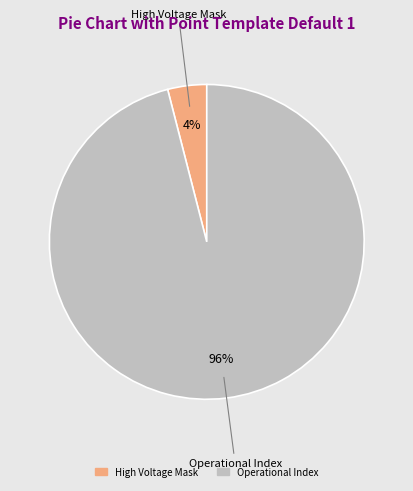

To the nearest percent, what is the difference between the largest and smallest slice percentages?

92%